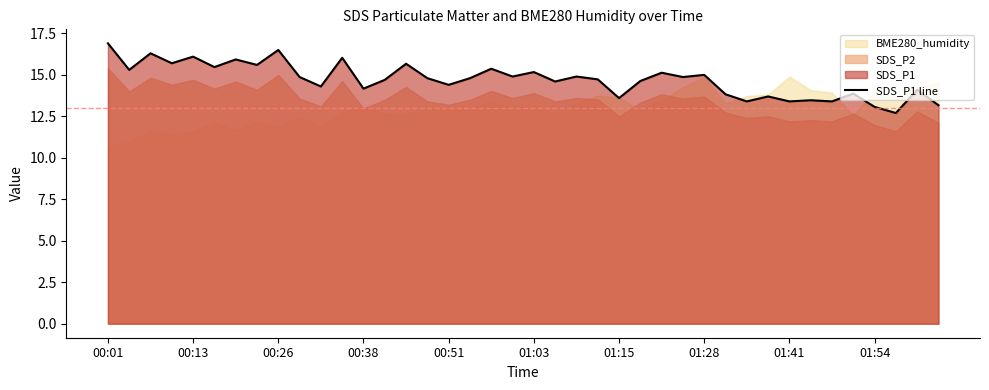

What is the lowest value of the SDS_P1 line series?

12.7